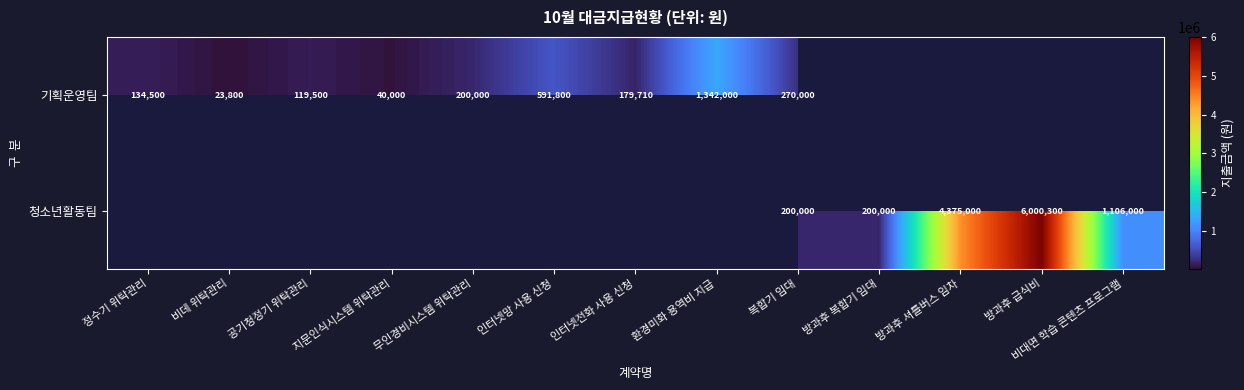

At how many categories does at least one series exceed 5560856?

1